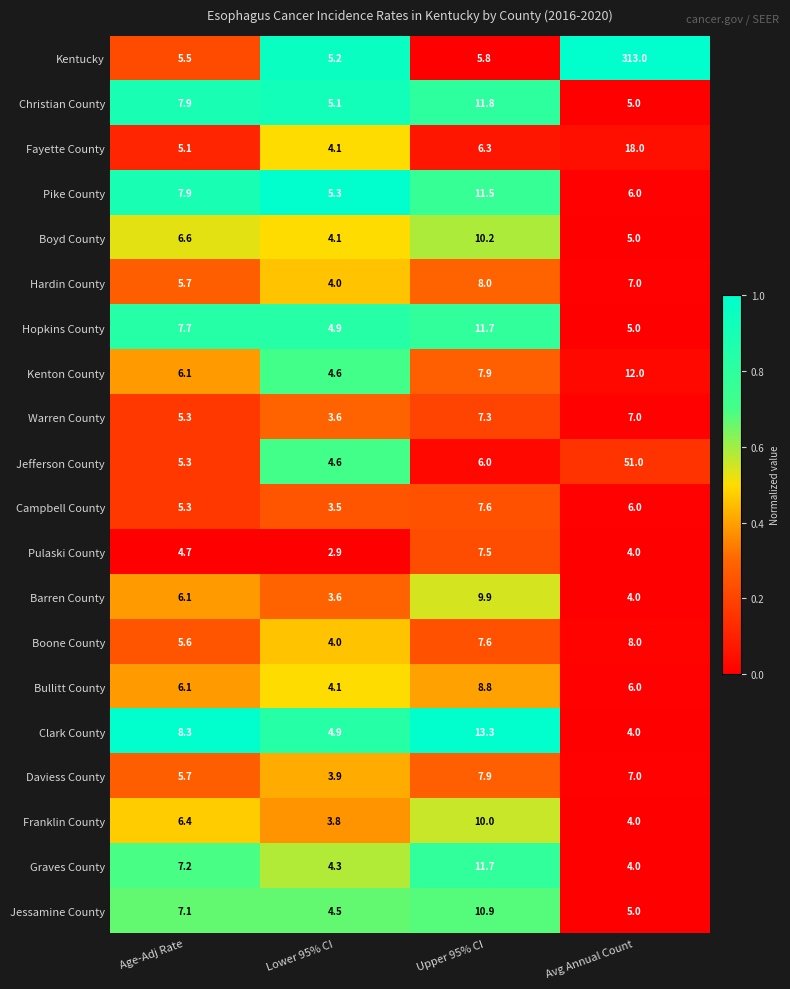

What is the difference between the second highest and minimum values in the Fayette County series?

2.2